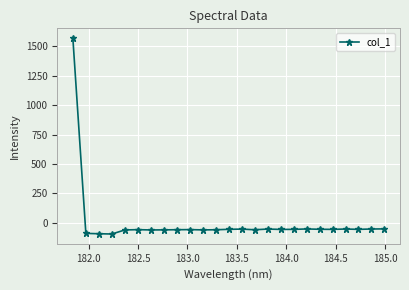

Does the chart have visible grid lines?

Yes